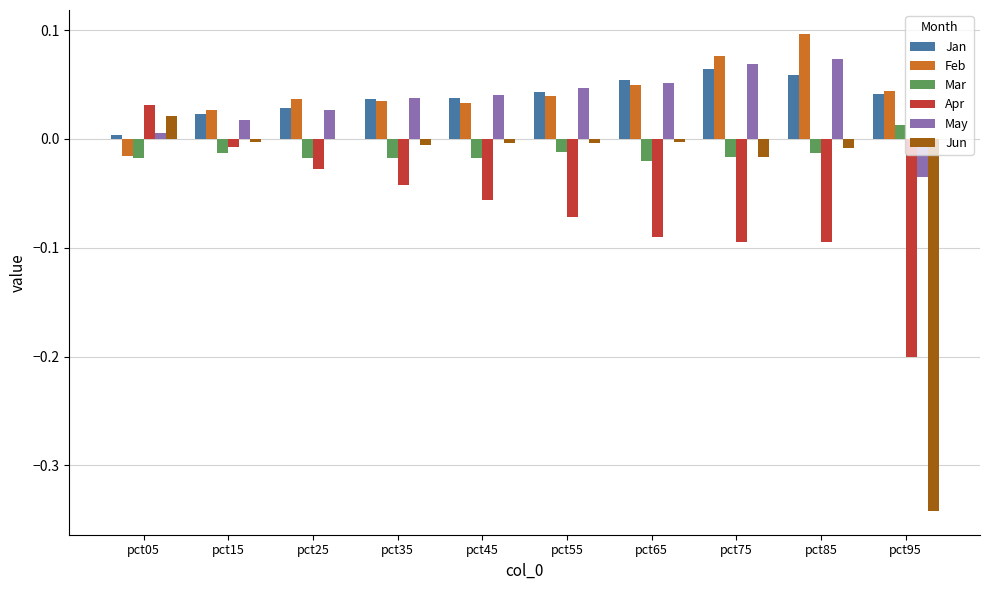

How many values in Apr are above zero?

1